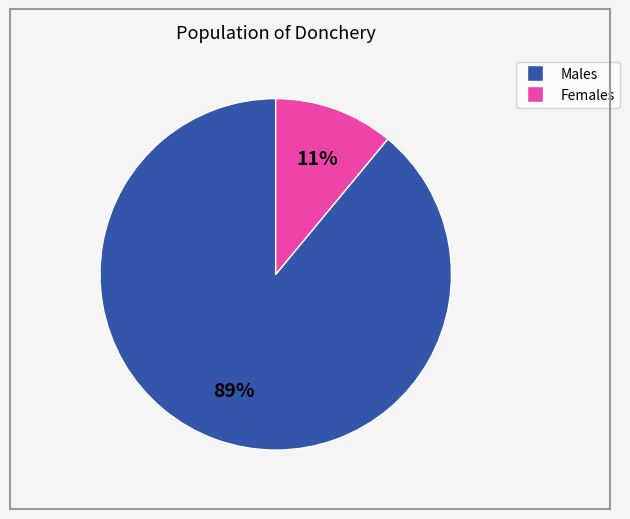

To the nearest percent, what is the difference between the largest and smallest slice percentages?

78%